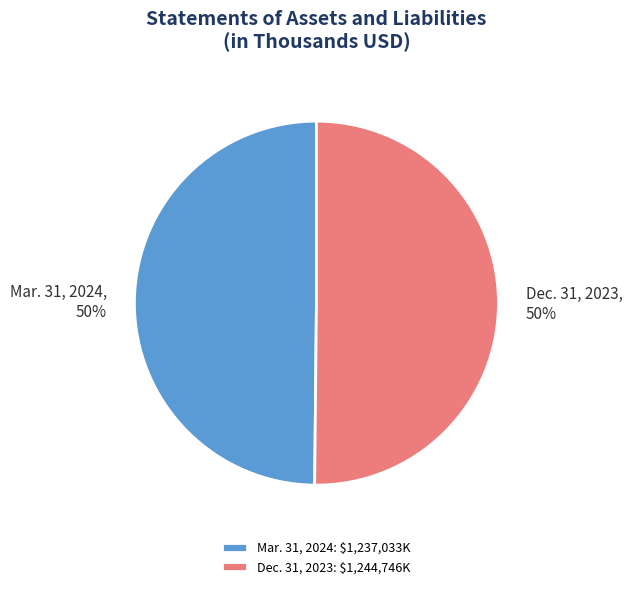

Is the sum of Mar. 31, 2024 and Dec. 31, 2023 greater than half?

Yes